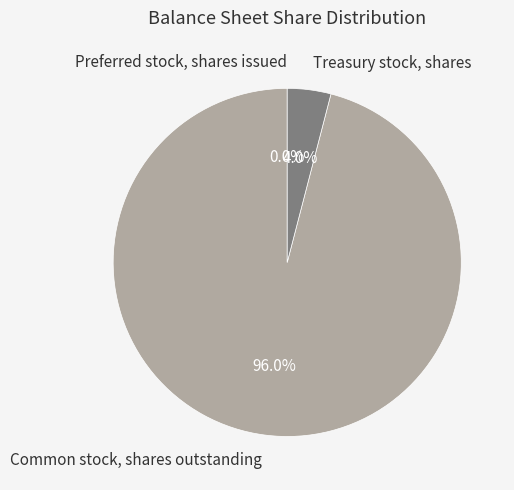

How much of the chart is everything except Common stock, shares outstanding?

4.0%